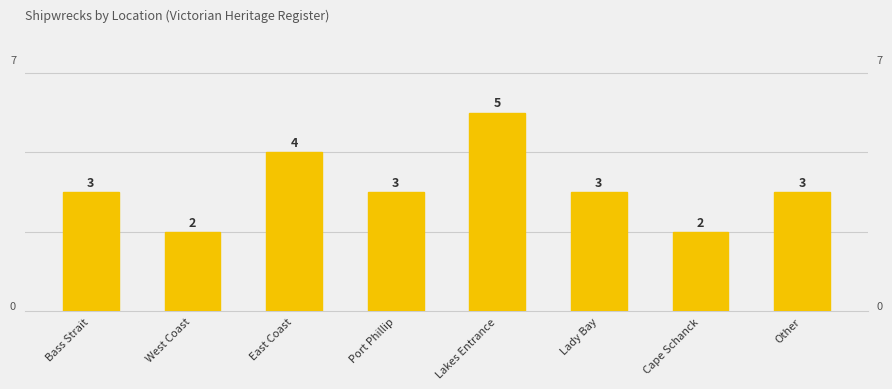

Which label corresponds to the largest value in the chart?

Lakes Entrance